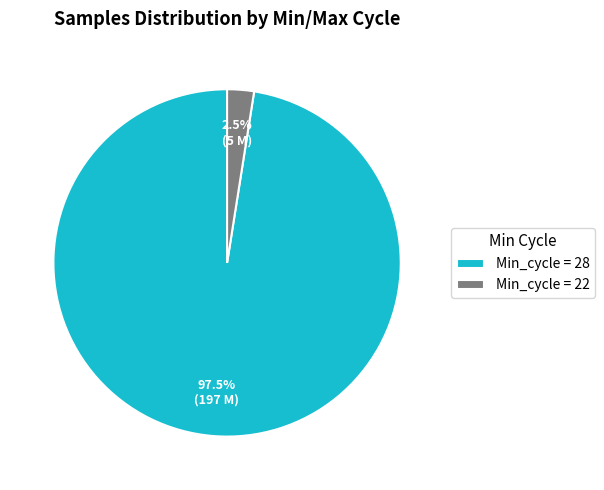

Combined, what portion of the pie is Min_cycle = 28 and Min_cycle = 22?

100.0%